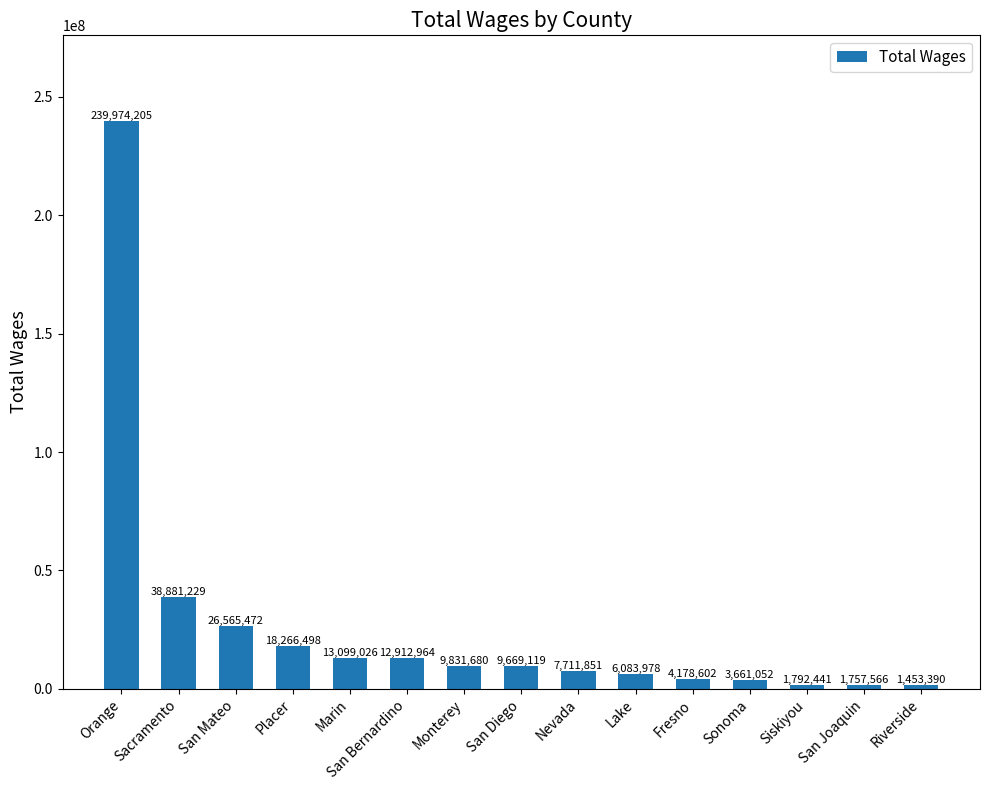

What is the sum of the values at San Joaquin and San Bernardino?

14670530.0